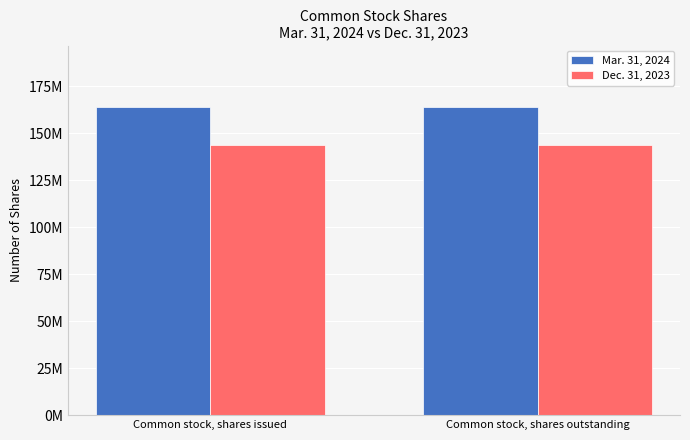

Does the chart contain stacked bars?

No